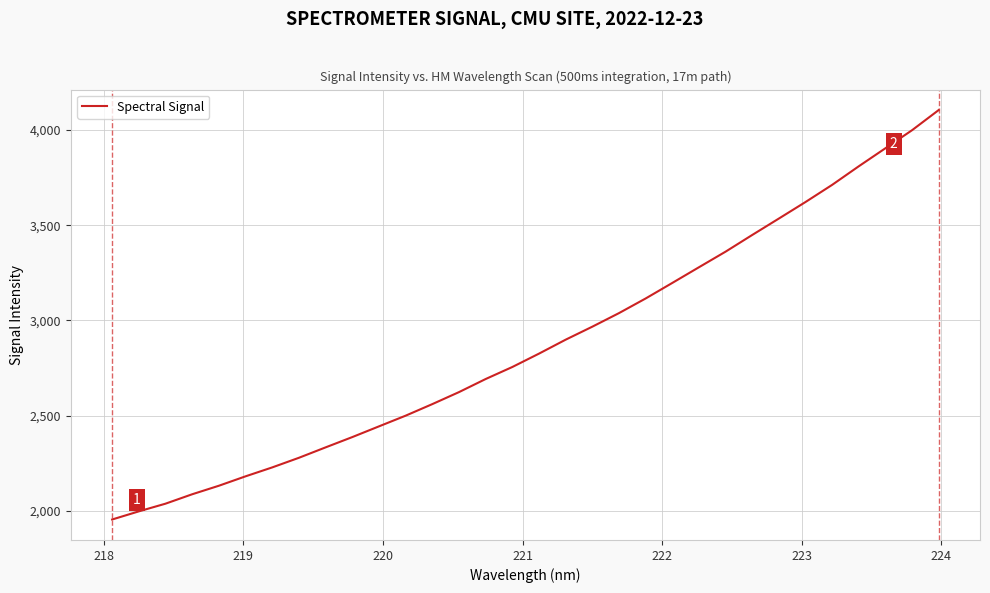

What is the smallest value displayed?

1954.1